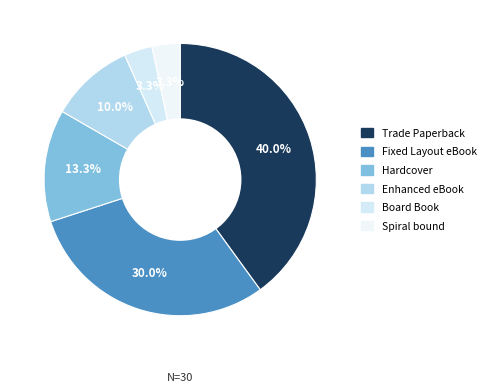

The Board Book slice represents 3% of the pie. True or false?

True